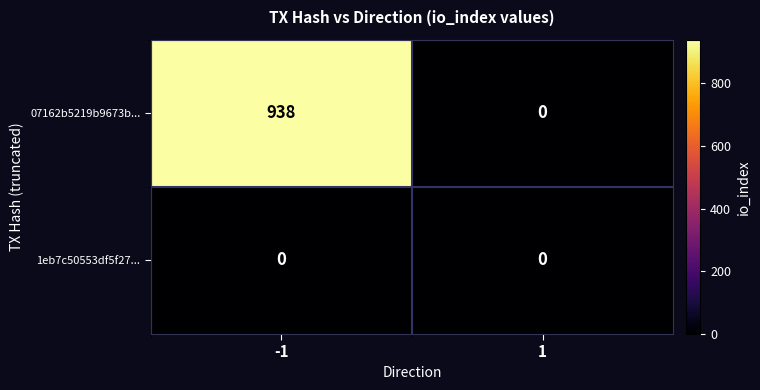

Reading left to right, what are all the values shown in this chart?

07162b5219b9673b...: 938	0
1eb7c50553df5f27...: 0	0